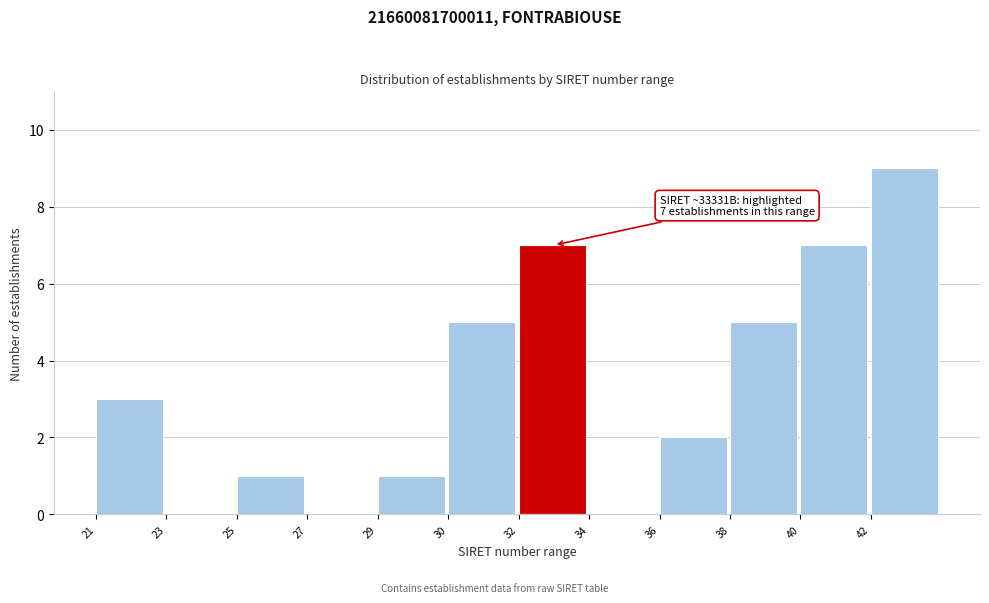

Reading left to right, what are all the values shown in this chart?

21=3	23=0	25=1	27=0	29=1	30=5	32=7	34=0	36=2	38=5	40=7	42=9